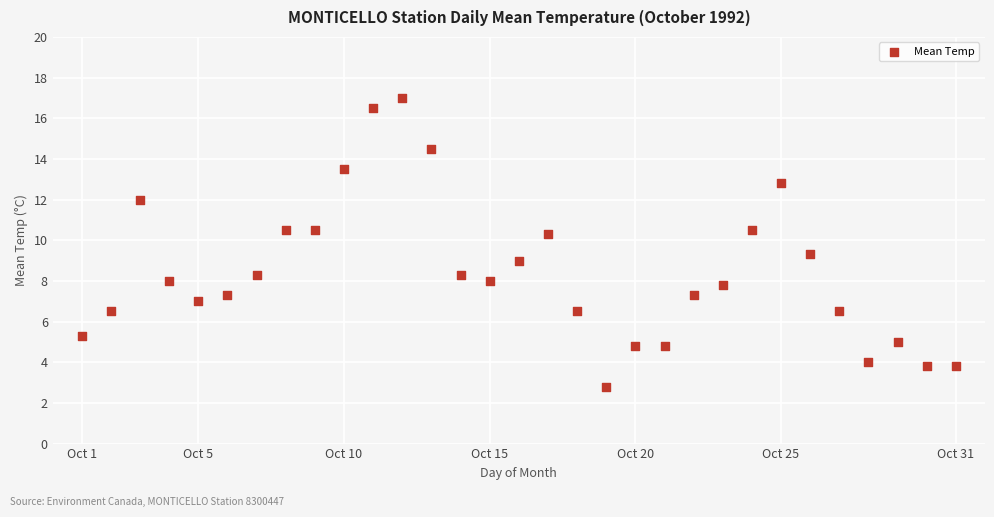

What is the range of X values (max minus min)?

30.0